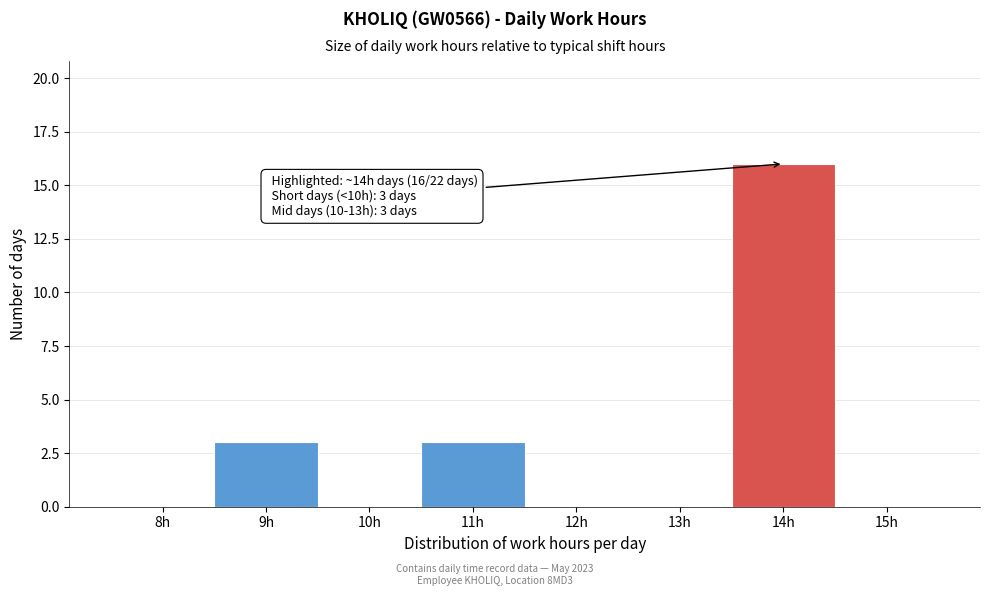

Reading right to left, extract all data points from this chart.

15h=0	14h=16	13h=0	12h=0	11h=3	10h=0	9h=3	8h=0